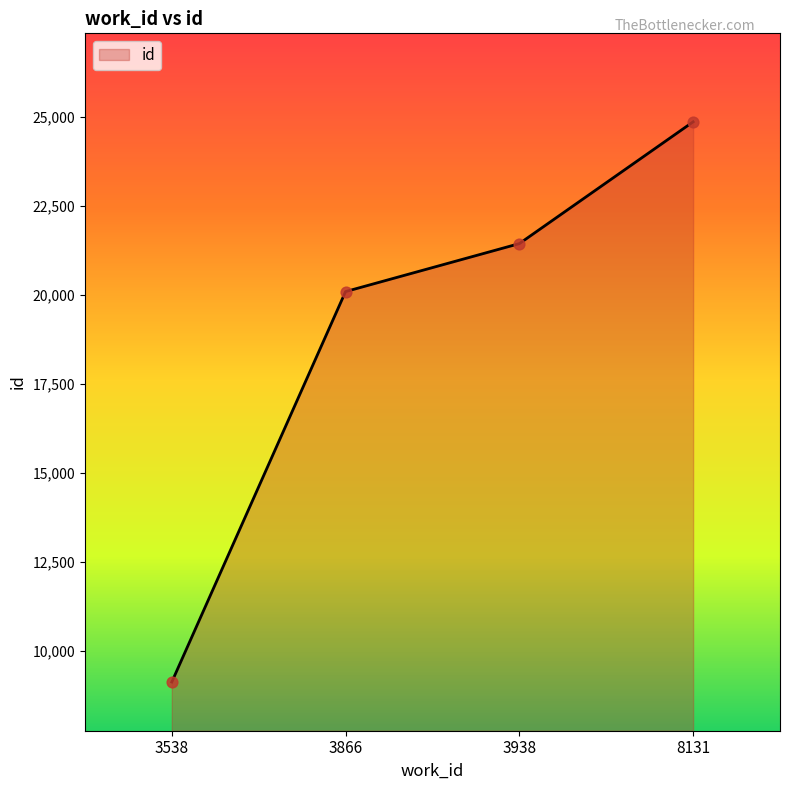

Which has a higher value, 3538 or 8131?

8131